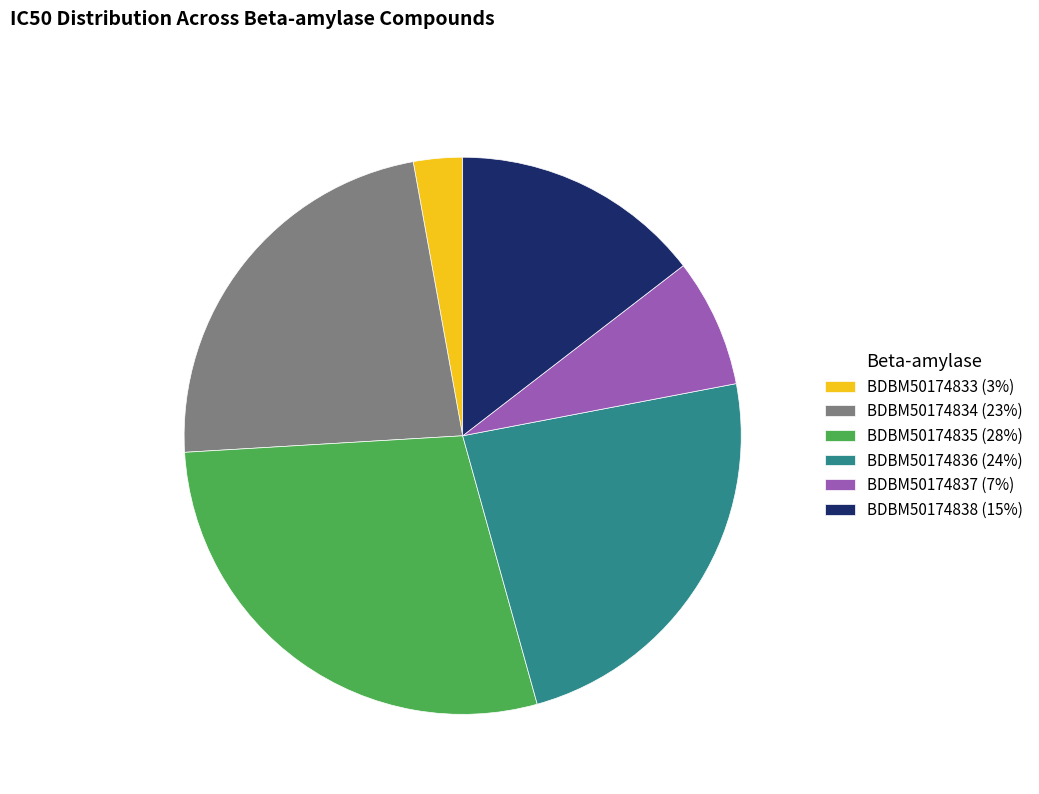

True or false: BDBM50174834 accounts for 23% of the total.

True